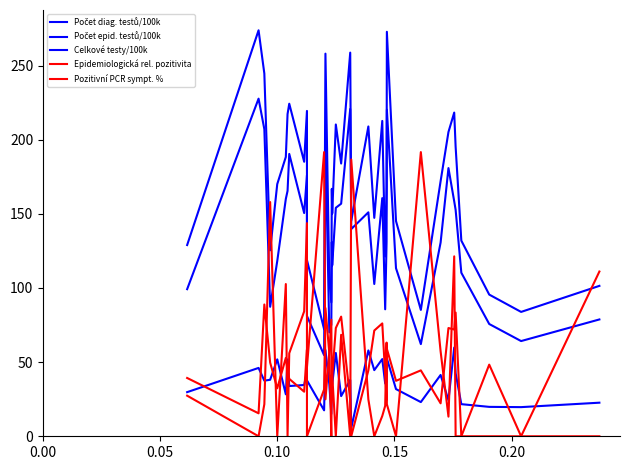

The value of Celkové testy/100k at 0.00 is 186.2. True or false?

False